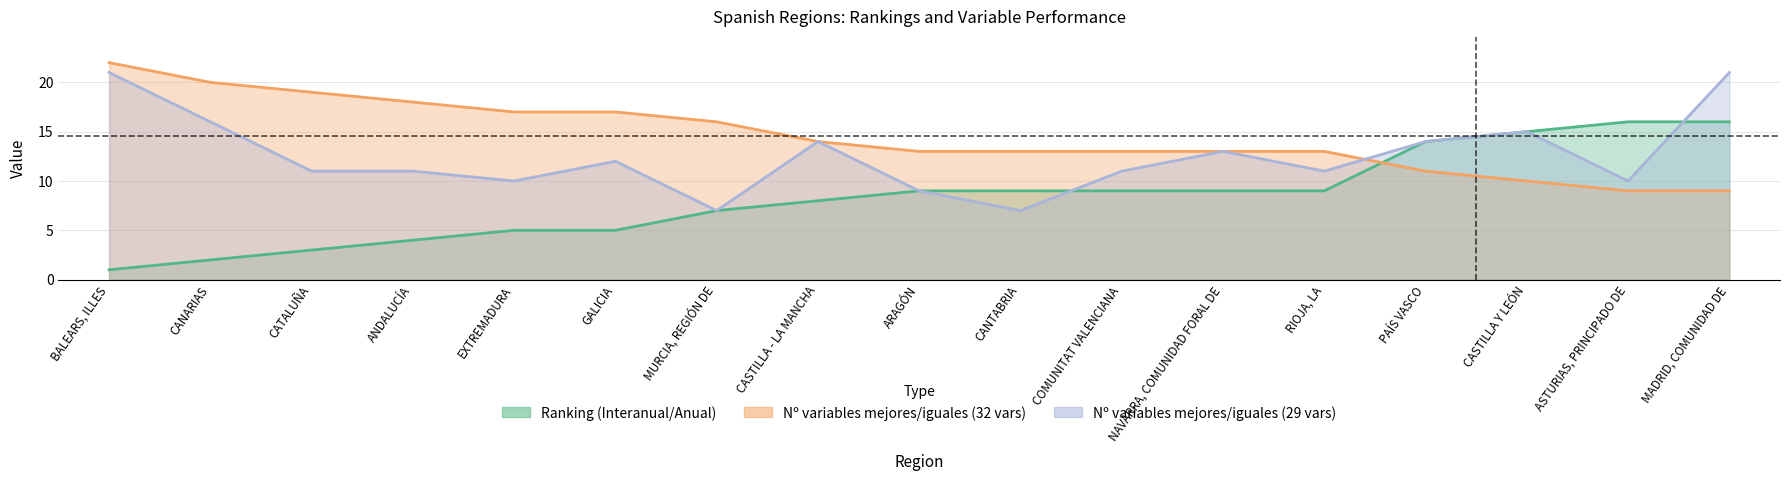

How many times do Nº variables mejores/iguales (29 vars) and Ranking (Interanual/Anual) cross each other?

2